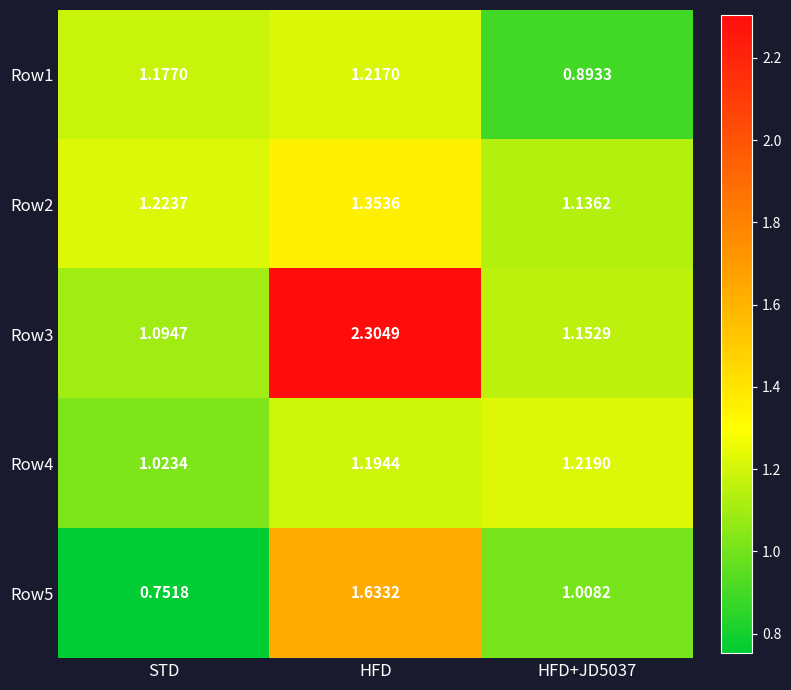

Which label corresponds to the largest value in the chart?

HFD